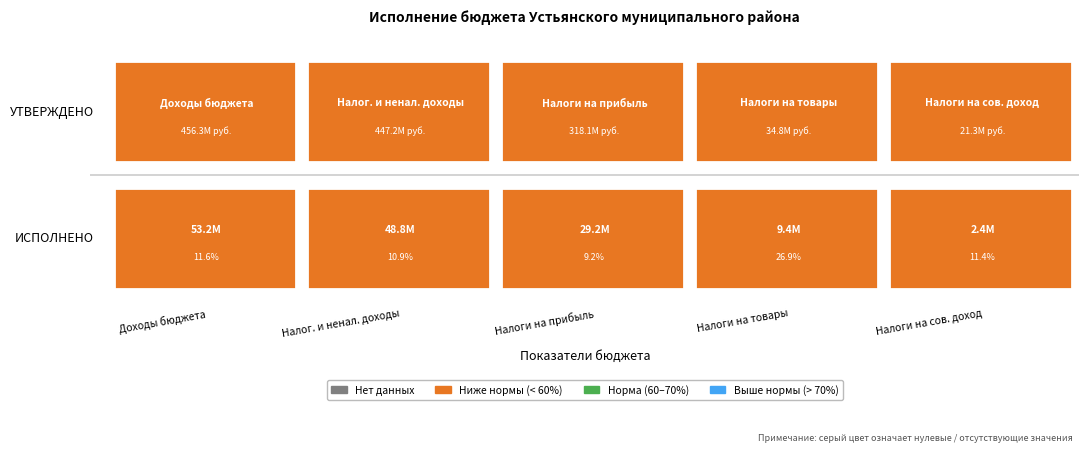

What is the sum of the Доходы бюджета - всего values at 0 and 1?

509426424.6